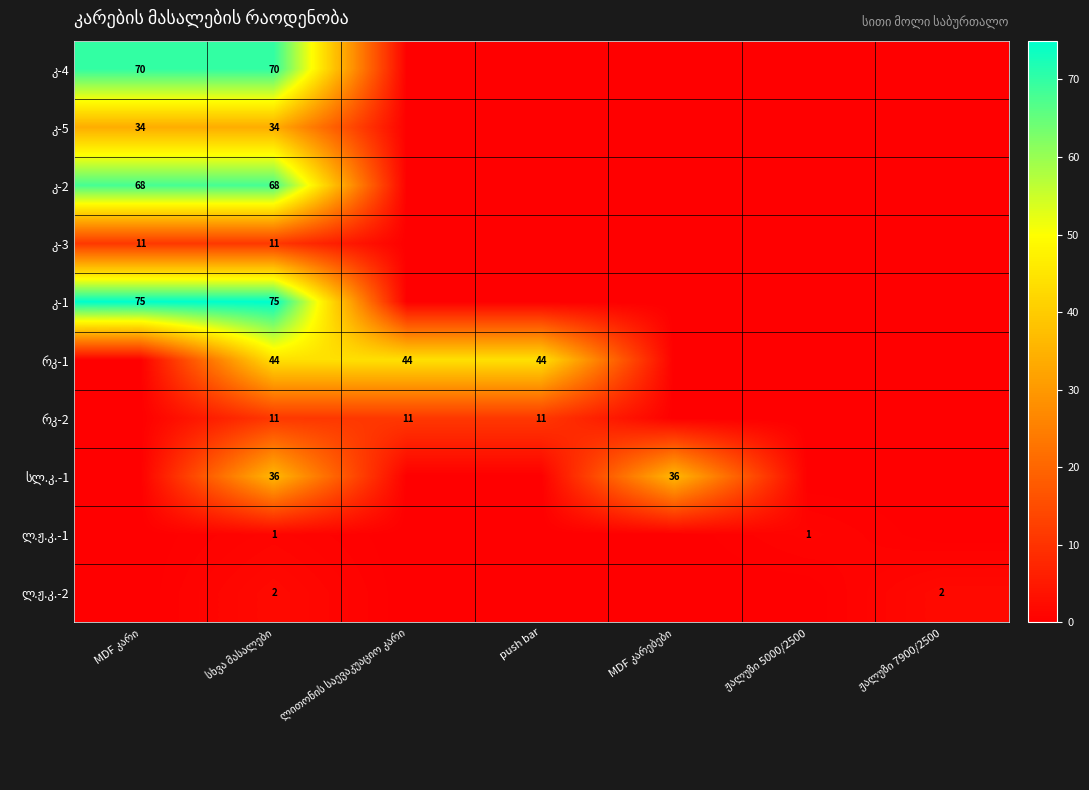

At which label does სლ.კ.-1 reach its minimum?

MDF კარი